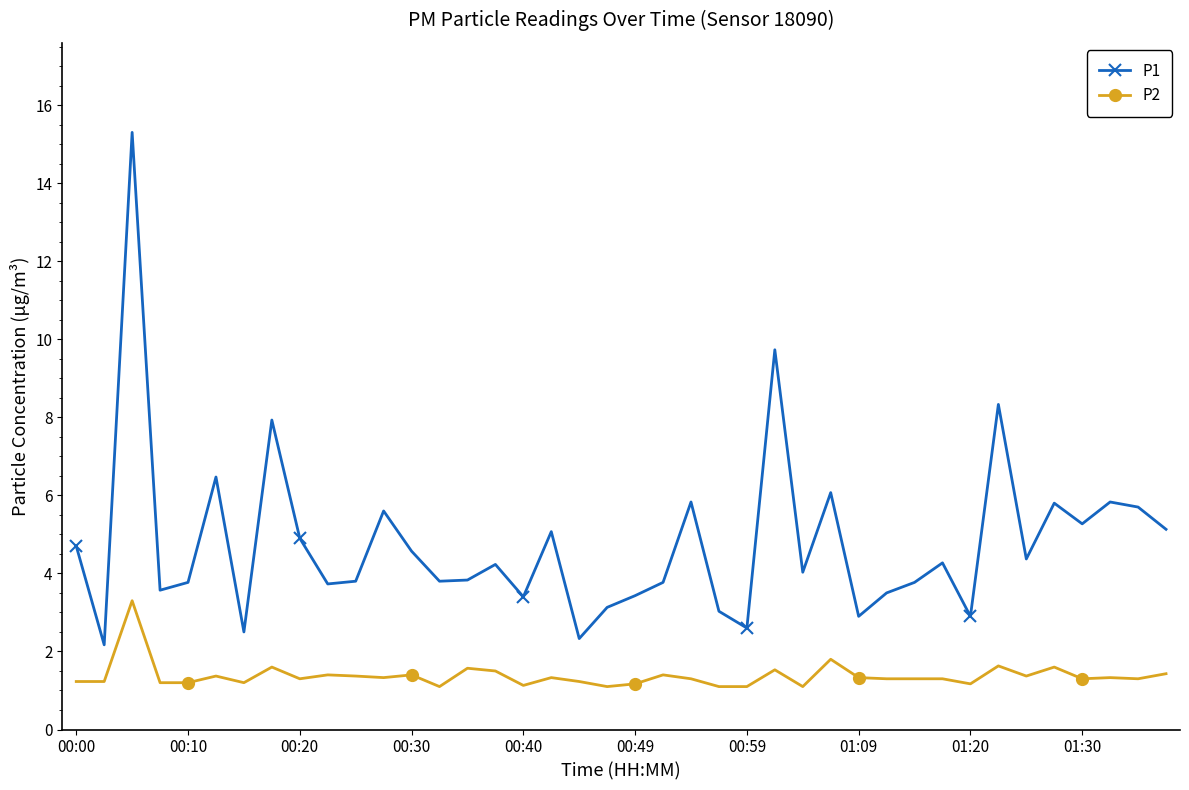

What is the average value of the P2 series?

1.4